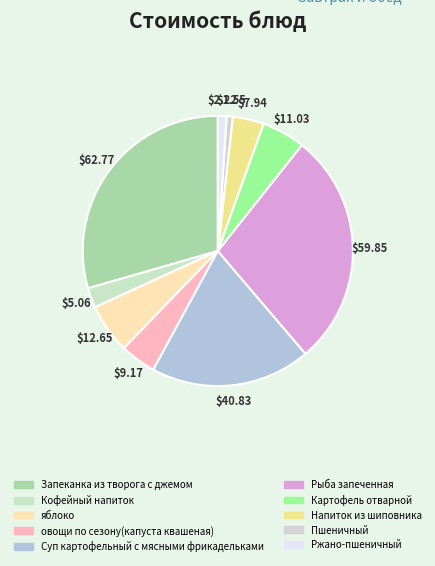

Does Кофейный напиток account for over 50% of the chart?

No